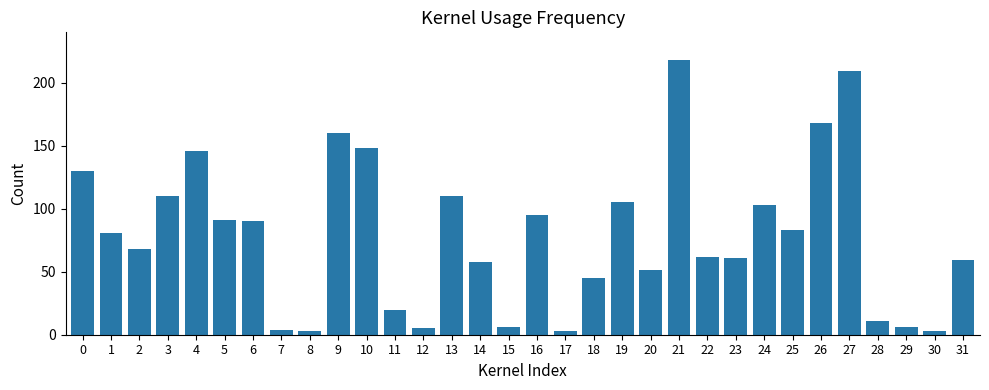

What is the maximum value shown in the chart?

218